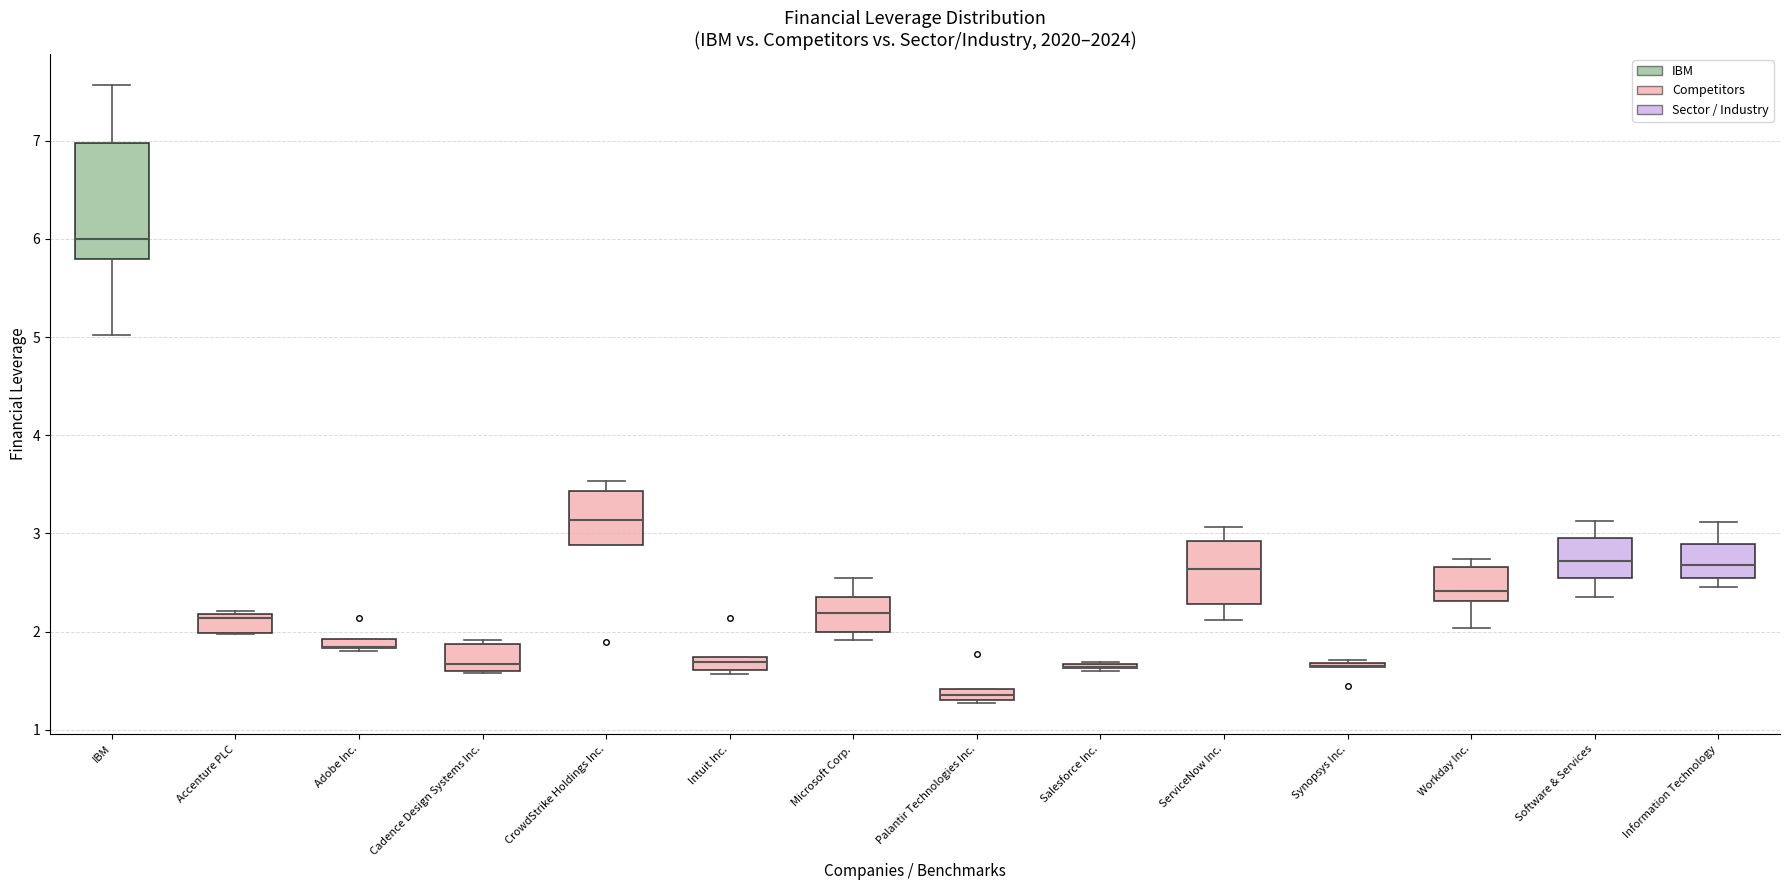

Which box is the tallest, from its lower edge to its upper edge?

IBM